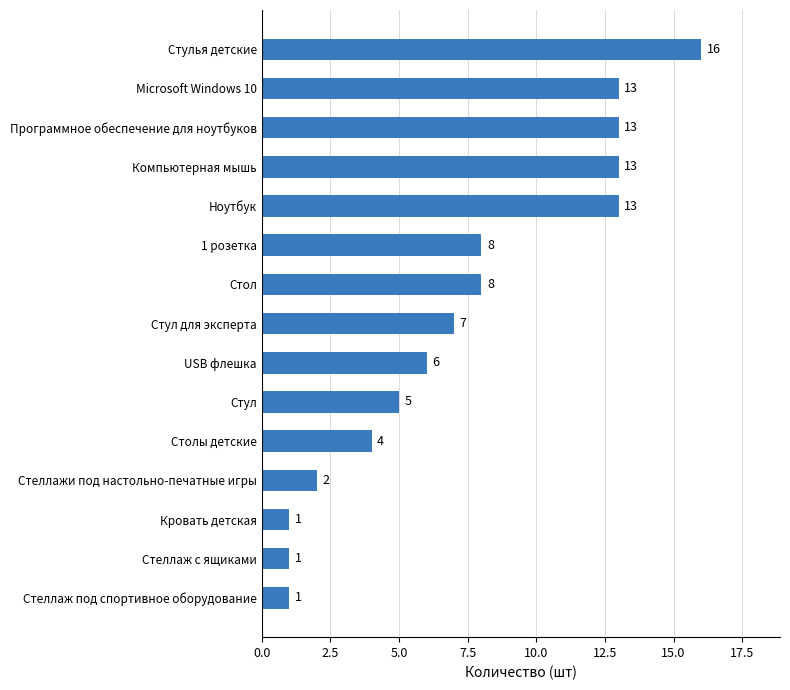

Between Стол and Стул для эксперта, which is larger?

Стол